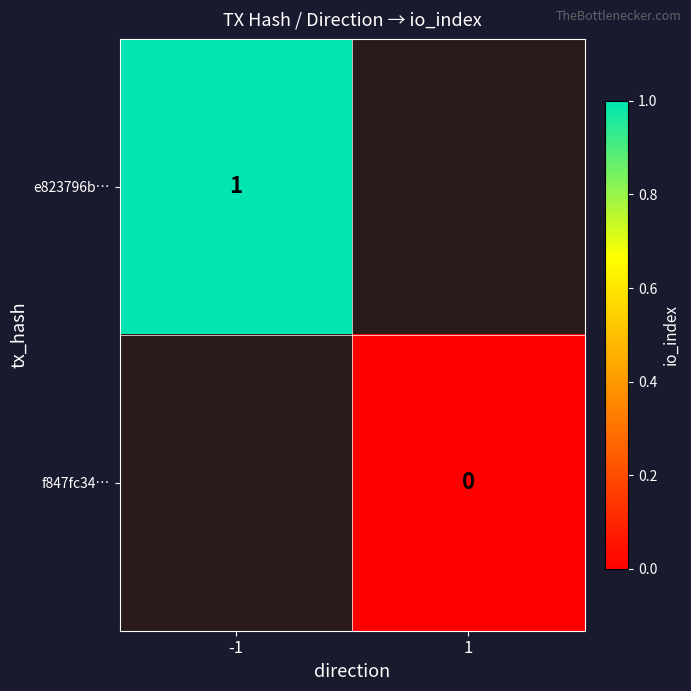

True or false: e823796b… has a value of 1 at -1.

True